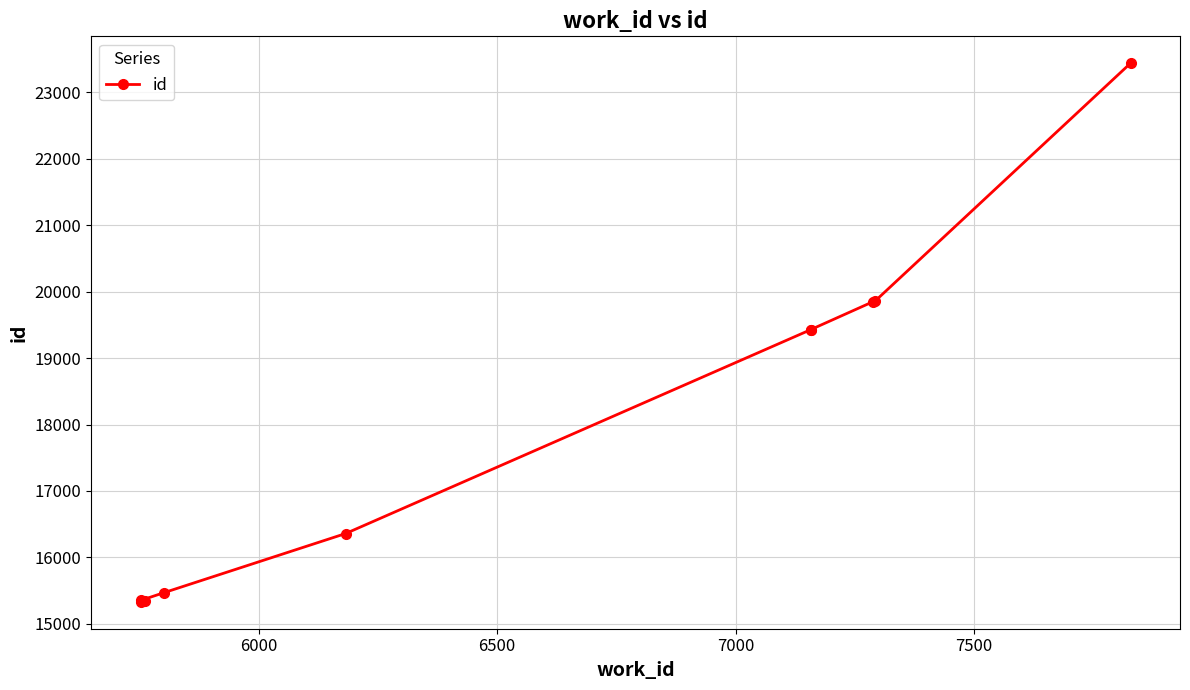

How many distinct data groups are displayed?

1